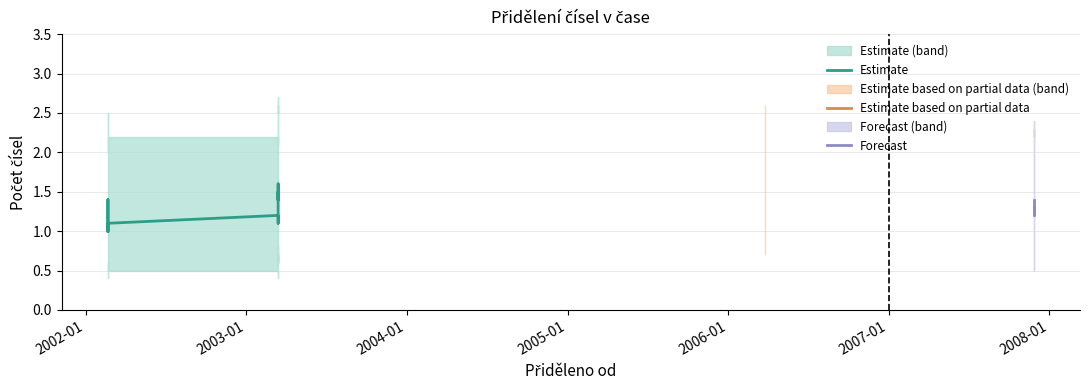

Is it true that Lower bound equals 0.1 at 16?

False